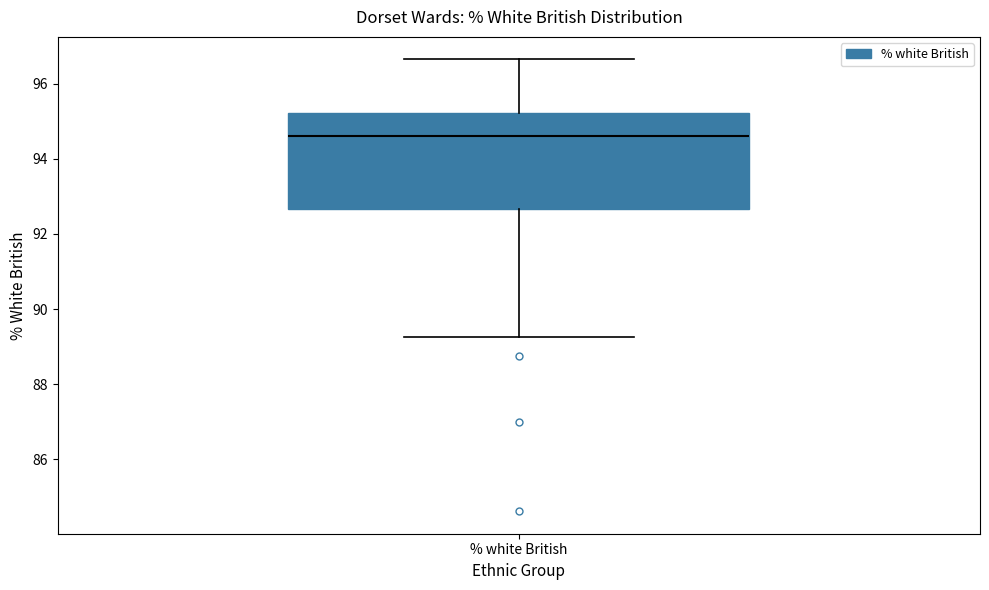

Transcribe this box plot: give where the median line is, the range the box spans, and where the two whiskers end, as read against the y-axis. The values are not printed on the chart, so give them approximately, as read against the axis.

median 94.6, box 92.6 to 95.2, whiskers 89.2 to 96.6